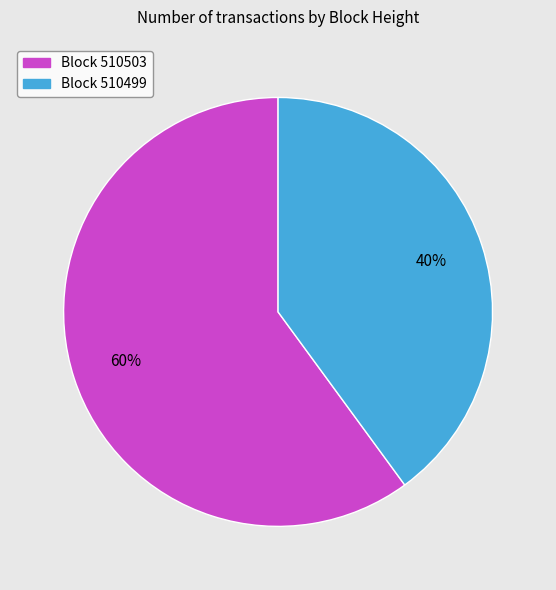

To the nearest percent, what is the average slice percentage?

50%